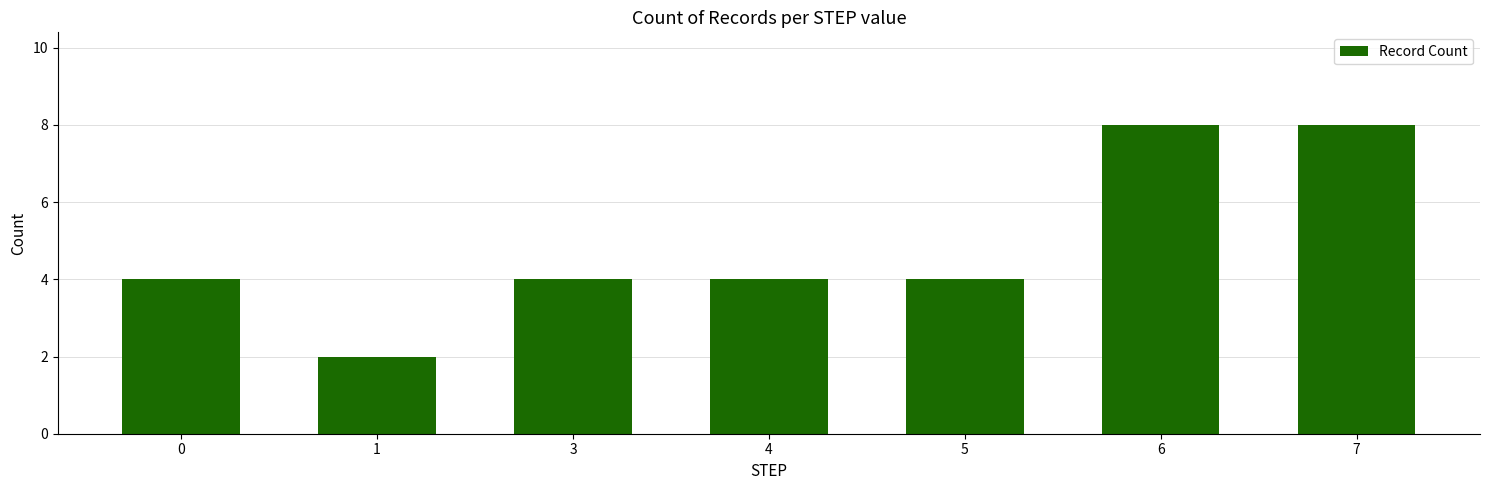

What is the ratio of the value at 3 to the value at 7?

0.5